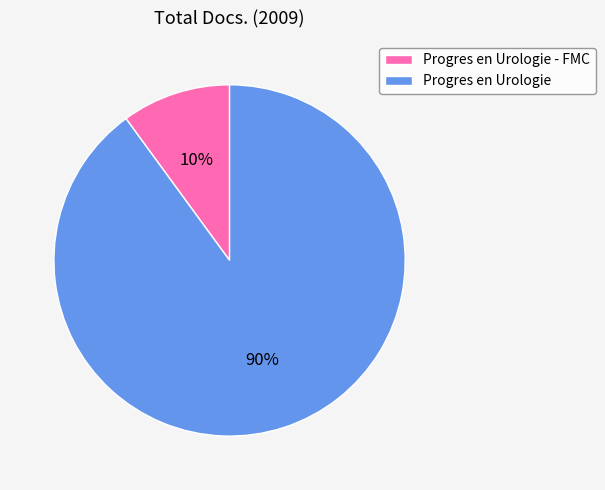

Approximately how many times larger is the value at Progres en Urologie - FMC compared to Progres en Urologie?

0.1